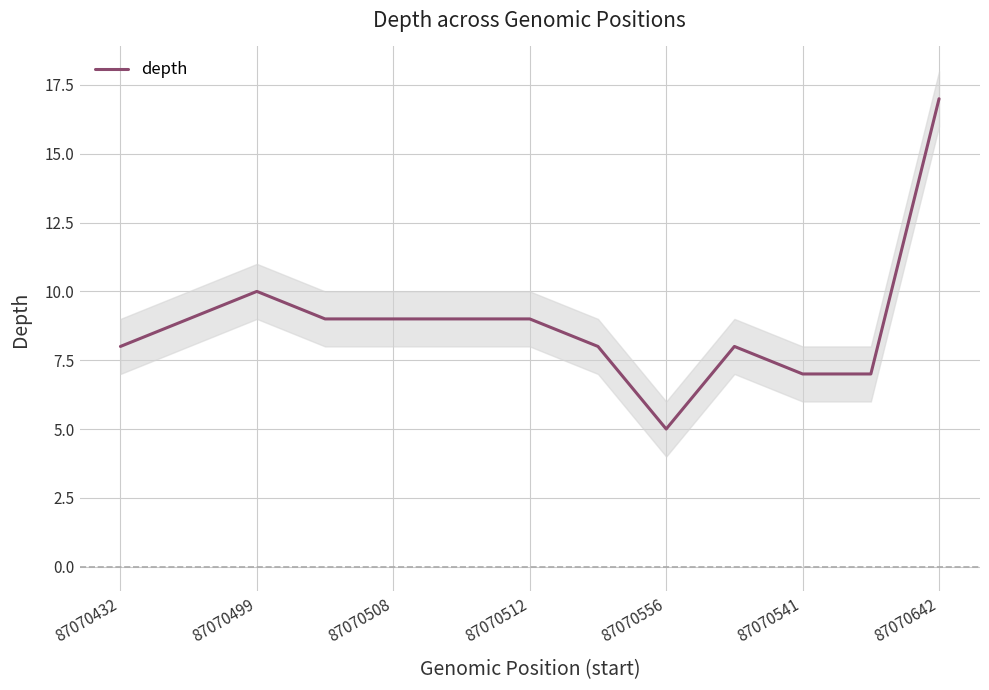

At which label does depth reach its minimum?

87070556